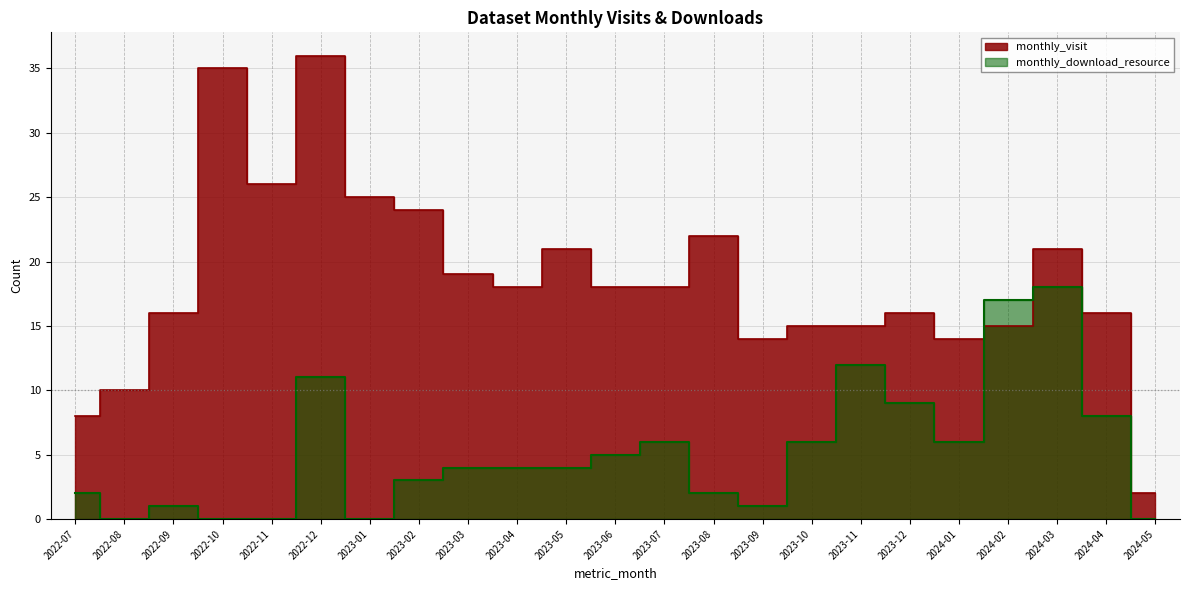

Does the chart have visible grid lines?

Yes